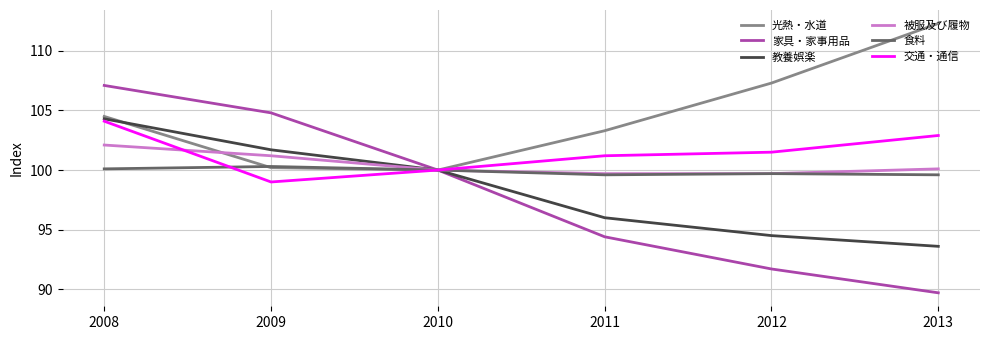

Which series has the largest total across all categories?

光熱・水道